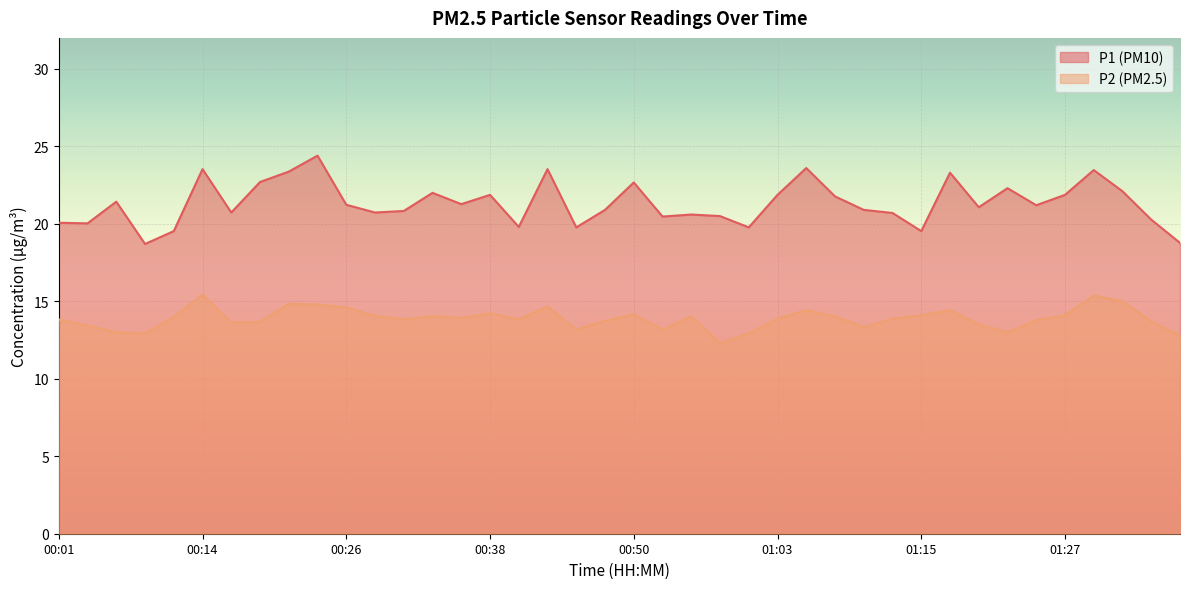

What position from the left is 01:03?

26